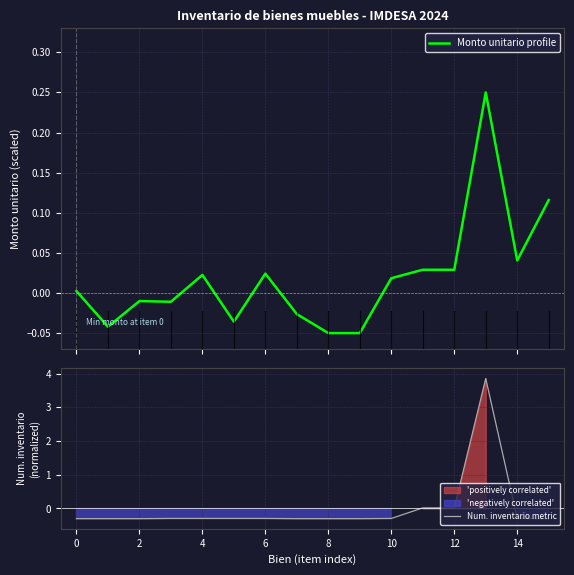

Is it true that Num. inventario metric equals -0.3 at 2?

True